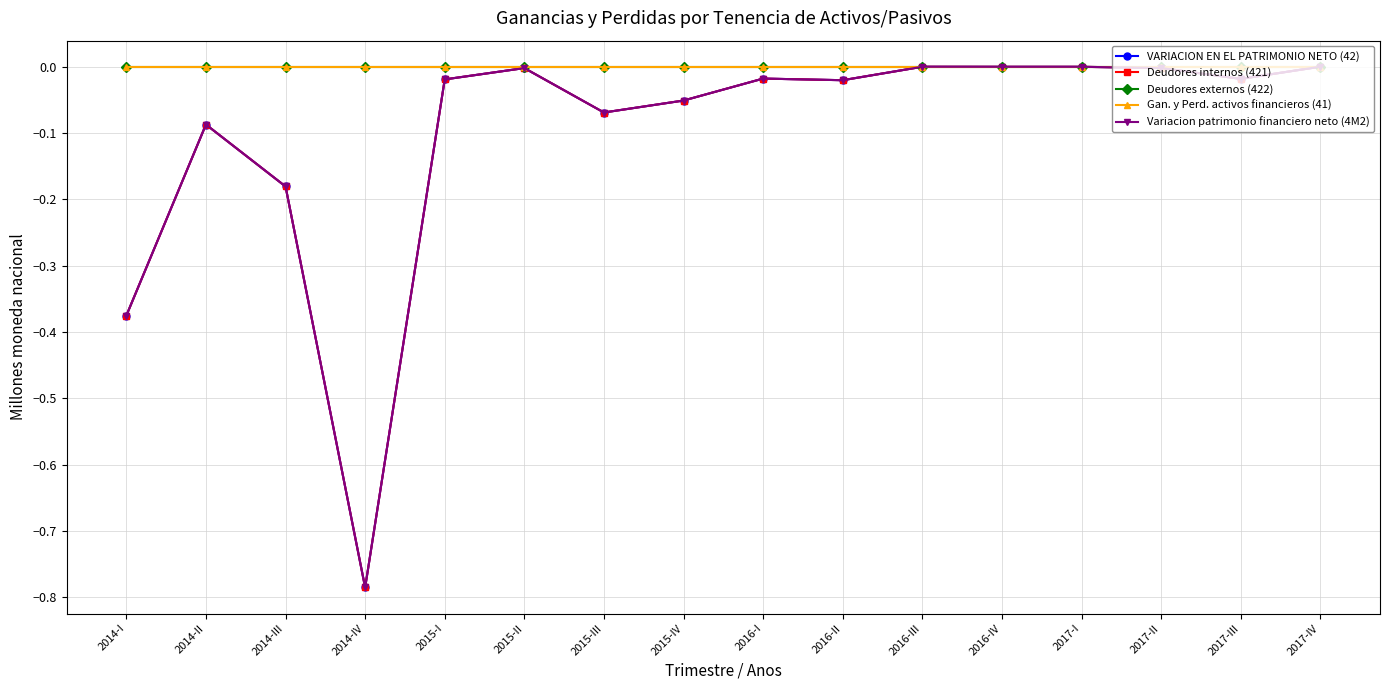

What is the total value across all series at 2016-II?

-0.1